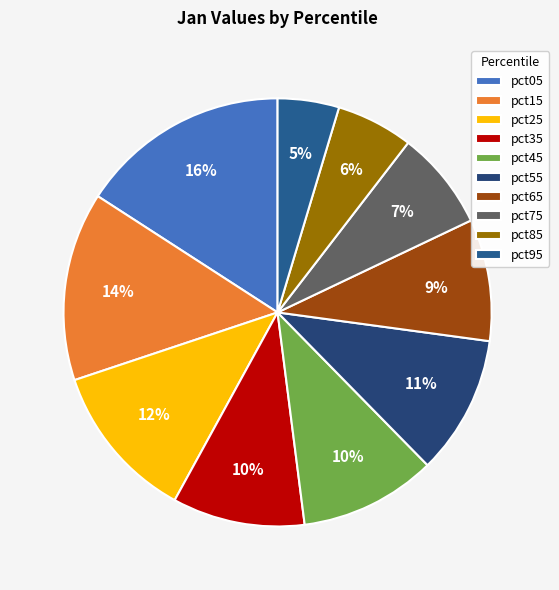

How many slices are in this pie chart?

10